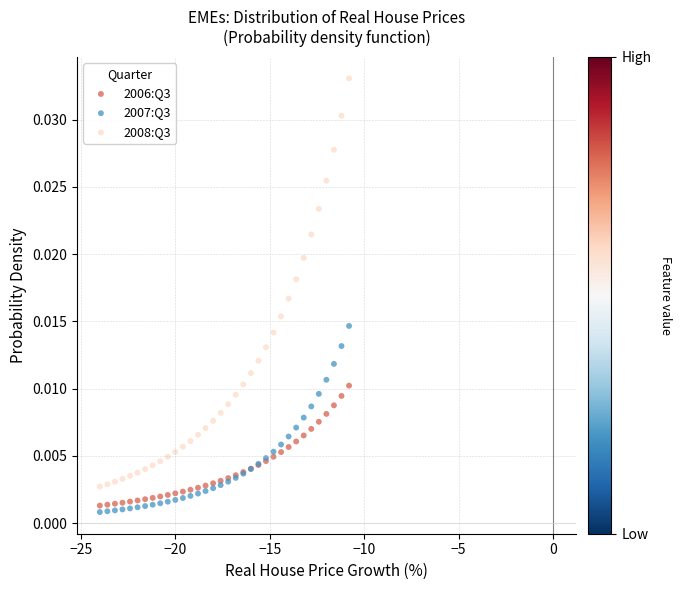

Which series has the widest spread of Y values?

2008:Q3